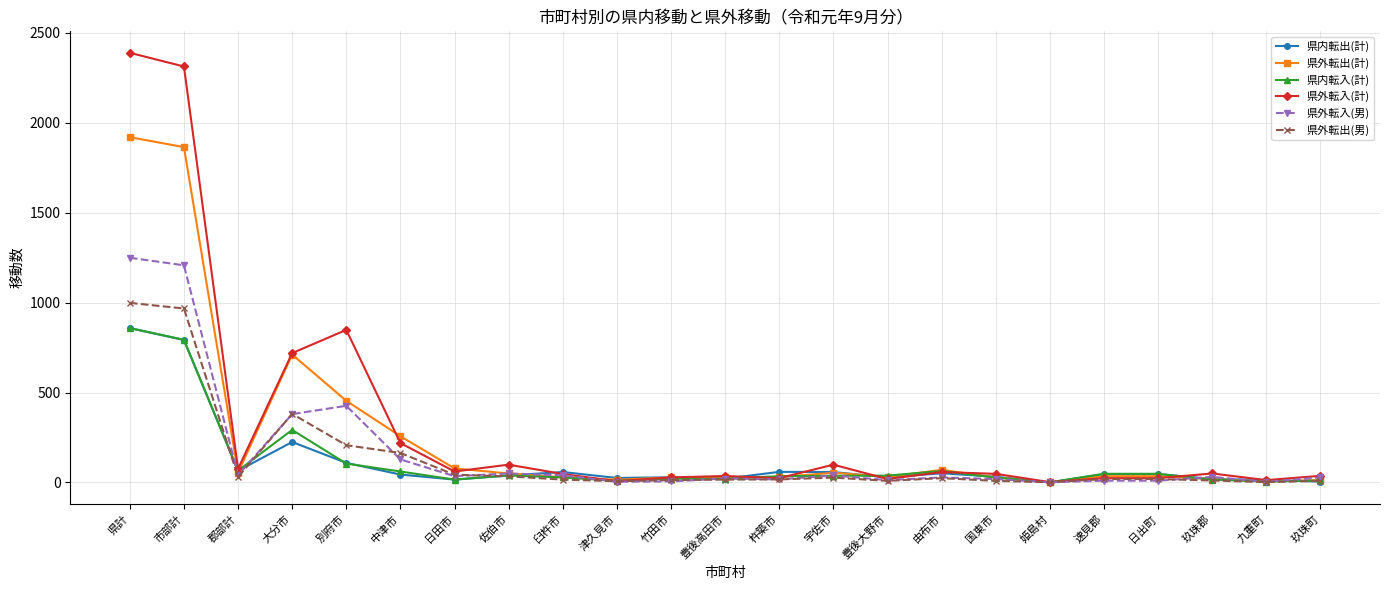

What is the sum of the 県外転入(男) values at 玖珠郡 and 宇佐市?

70